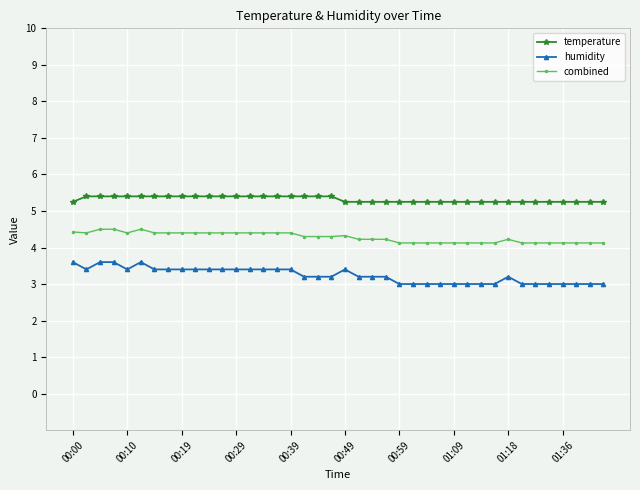

Which series has the largest total across all categories?

temperature